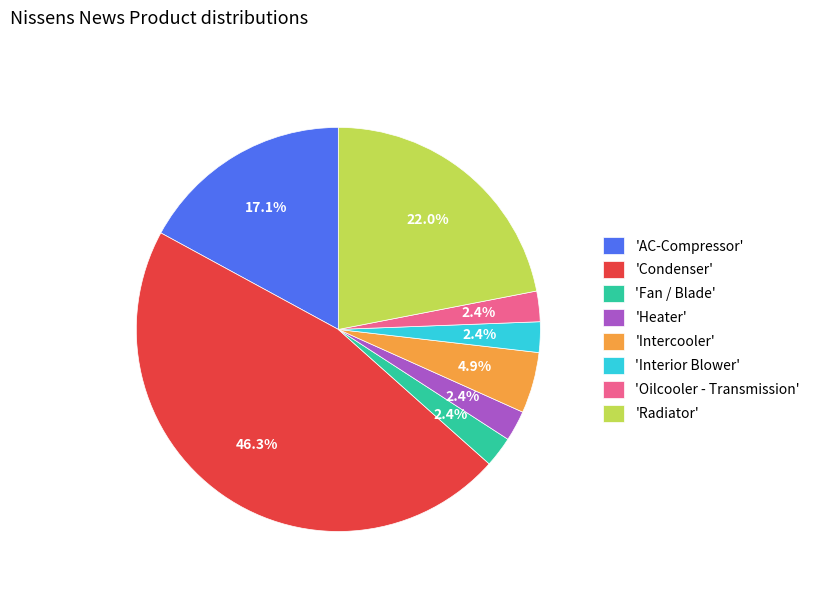

Which slice is the largest?

'Condenser'